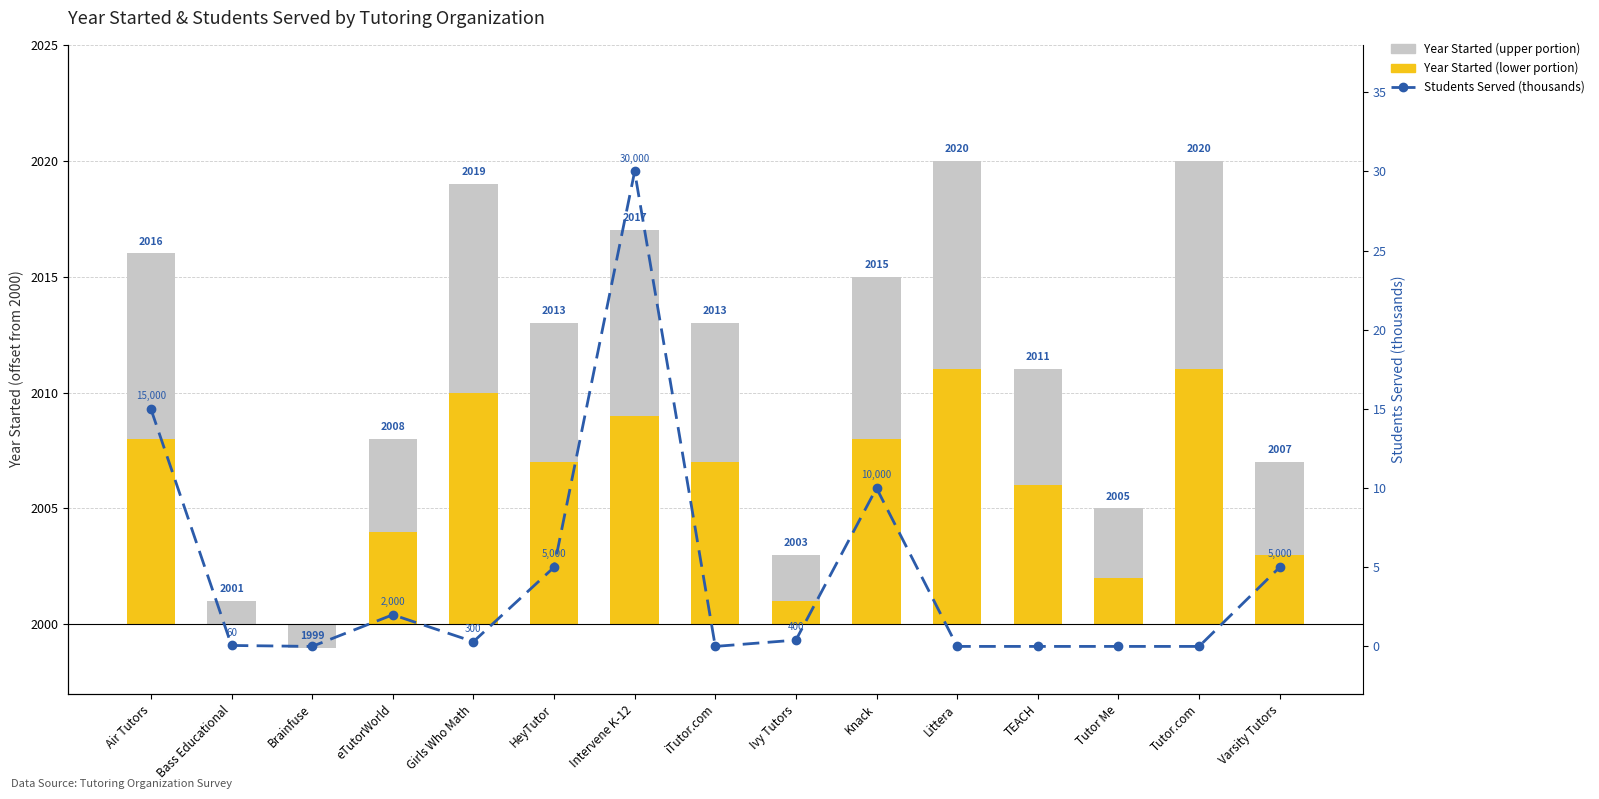

What is the label of the 5th bar from the right?

Littera